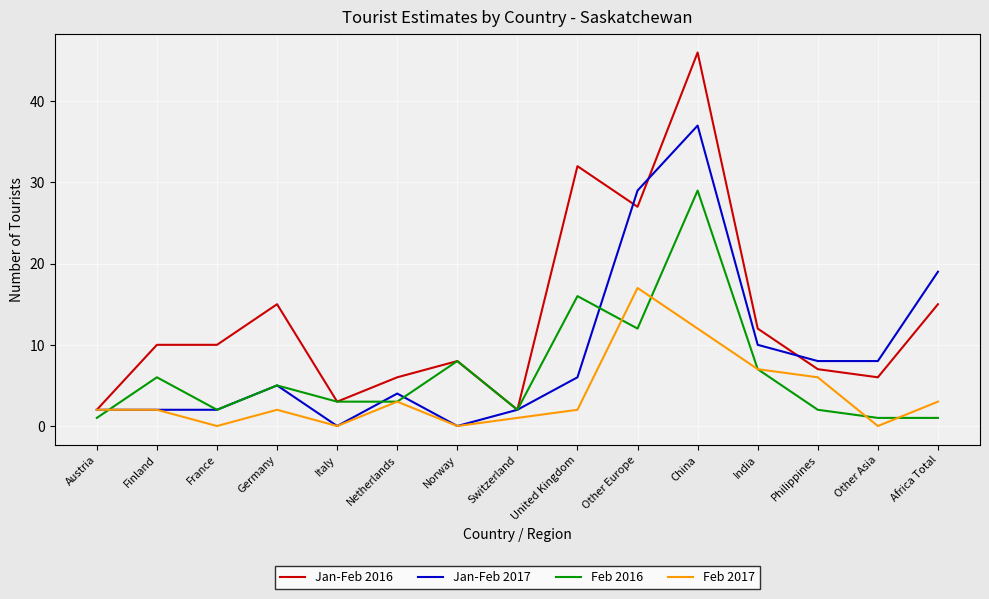

What is the maximum value for Jan-Feb 2017?

37